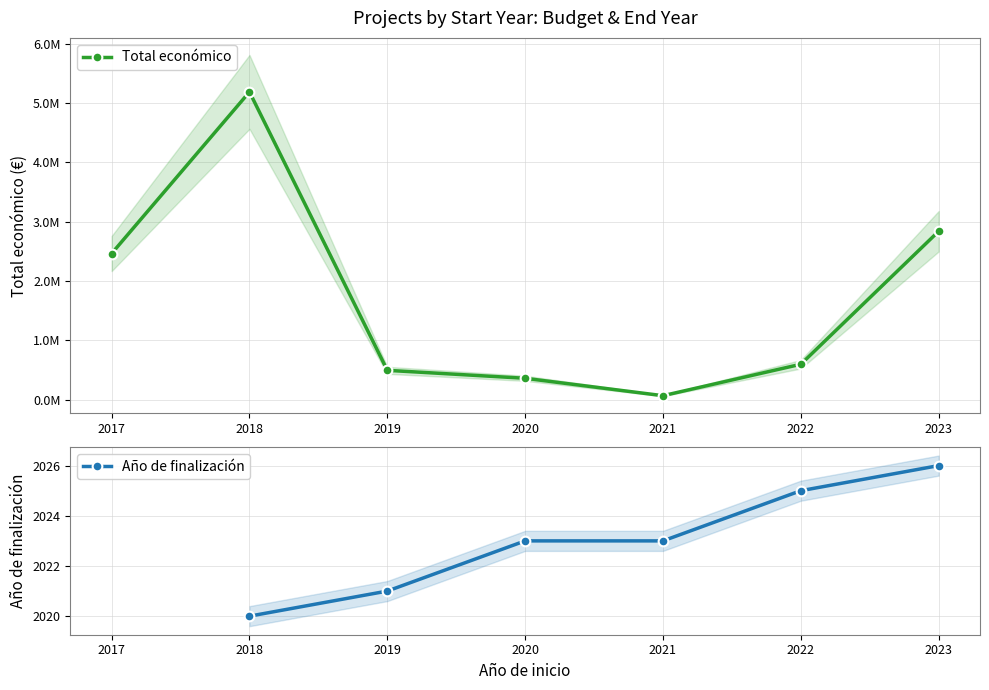

Where does the Año de finalización series first go above 2023?

2022